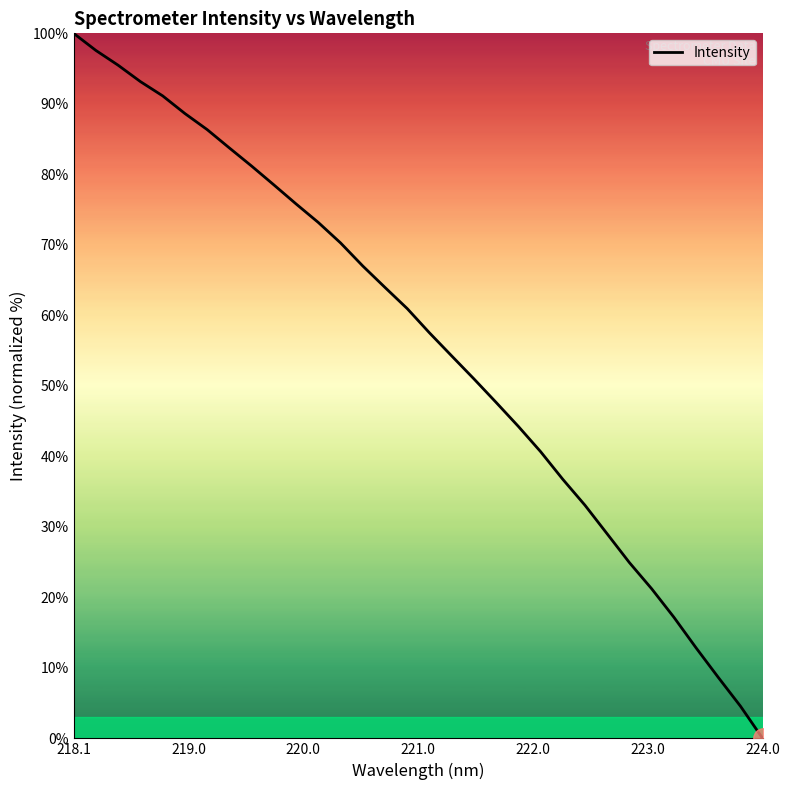

What is the greatest value displayed?

100.0